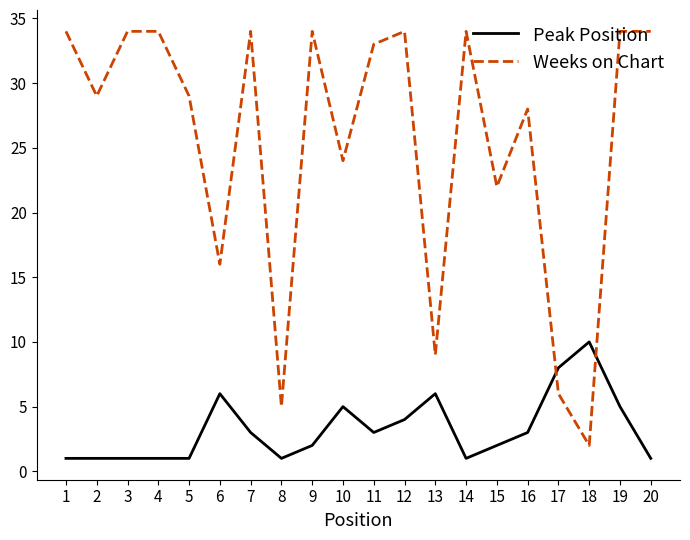

Which series has the largest range (max minus min)?

Weeks on Chart